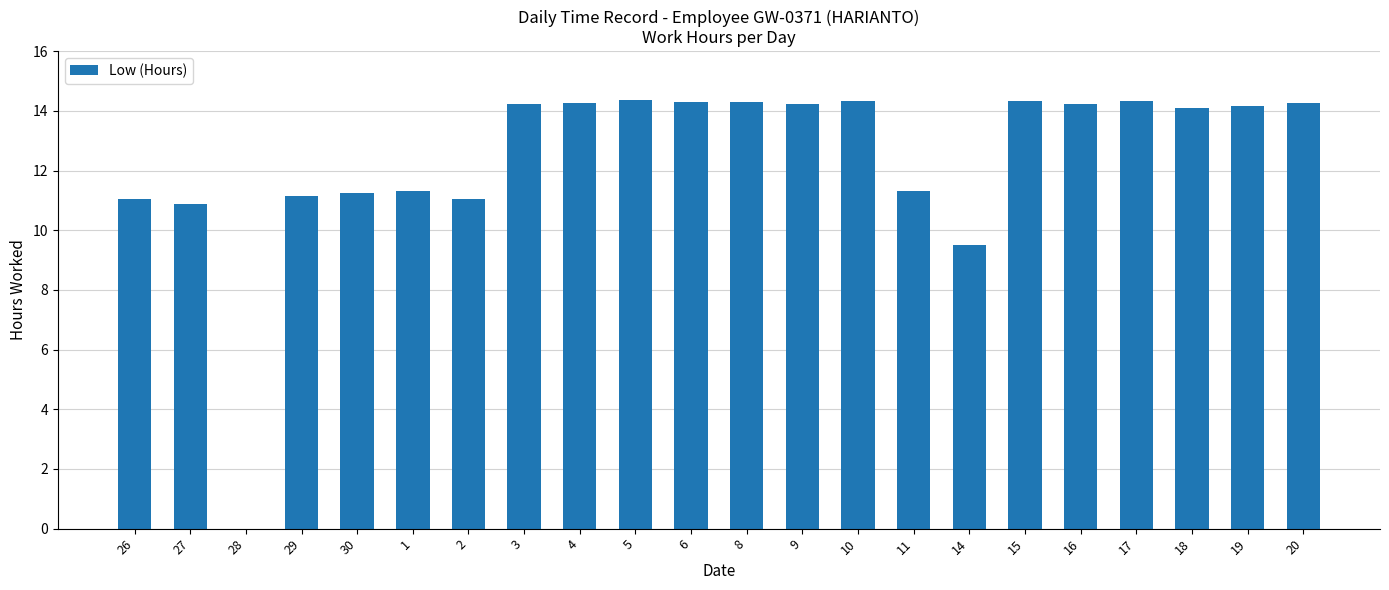

Are the bars horizontal?

No